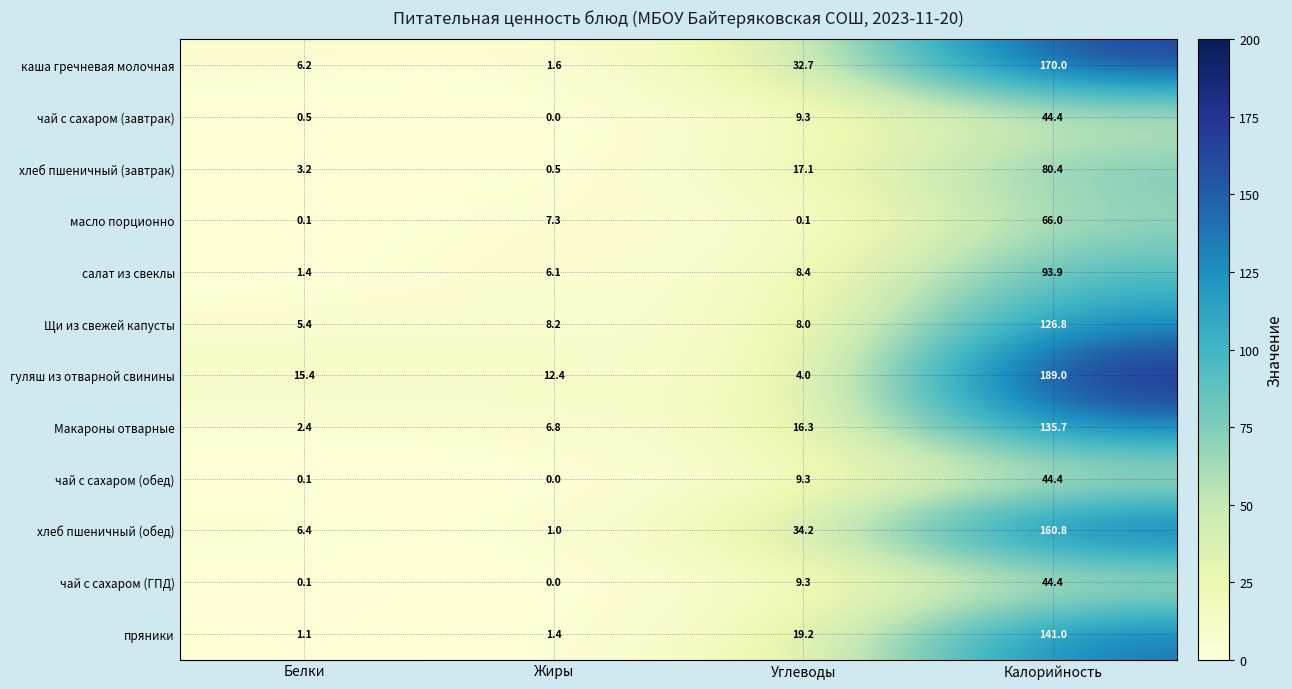

Between Белки and Калорийность, which series saw the biggest shift?

гуляш из отварной свинины